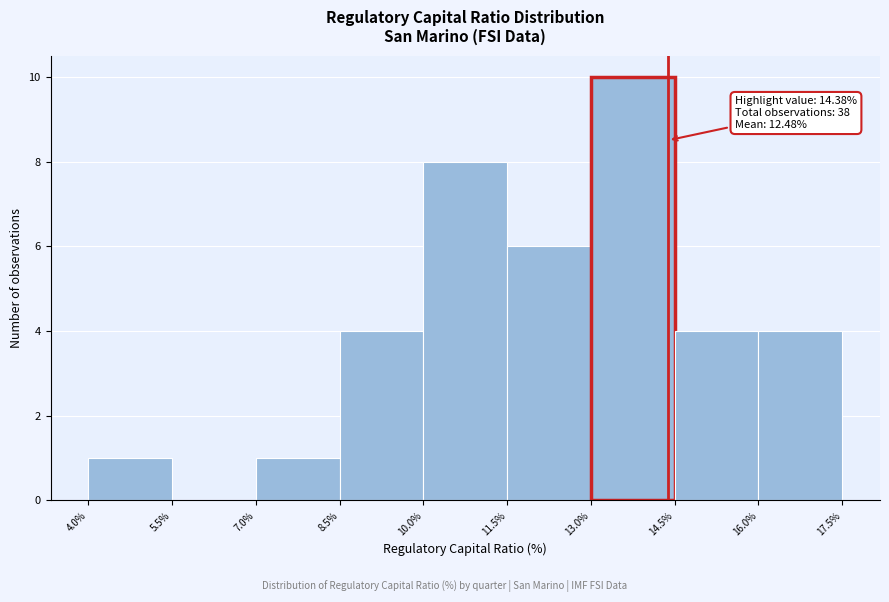

Which range on the x-axis has the tallest bar?

13.0% to 14.5%